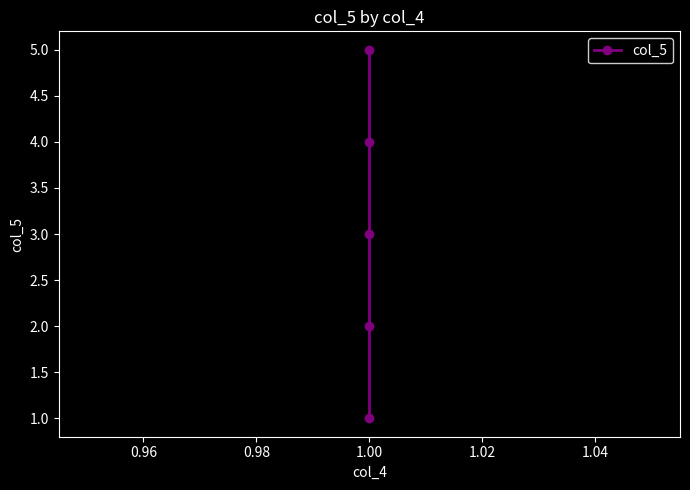

The value at 1.00 is 7. True or false?

False